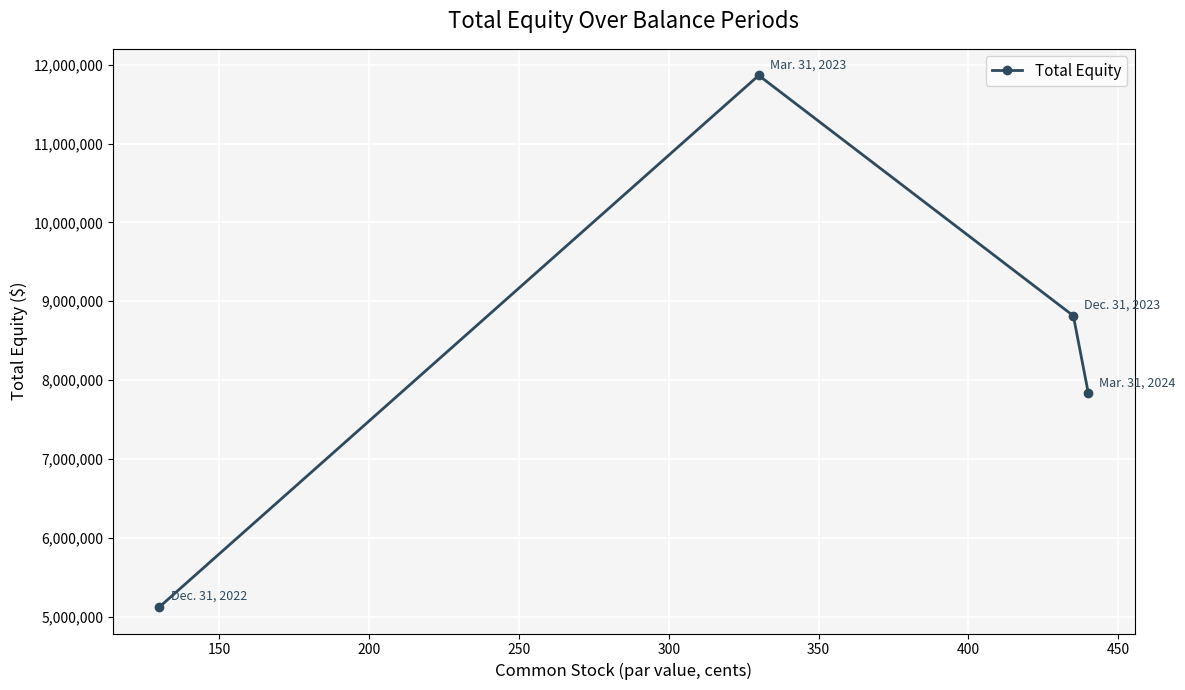

Reading left to right, what are all the values shown in this chart?

5121650	11865533	8815295	7832594